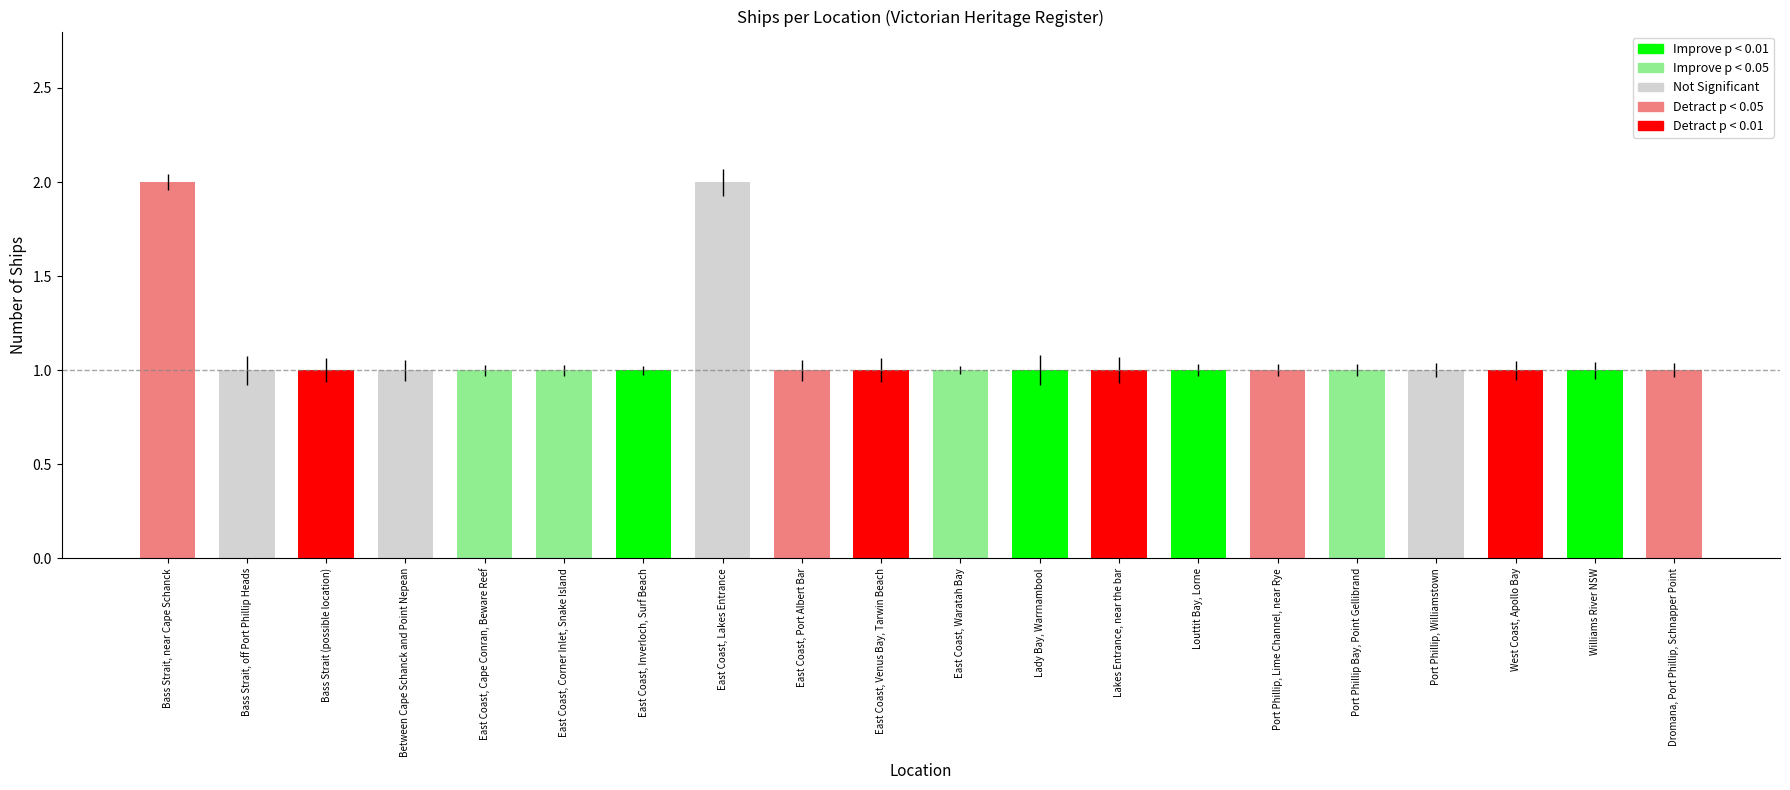

Reading right to left, transcribe all the data shown in this chart.

Dromana, Port Phillip, Schnapper Point=1	Williams River NSW=1	West Coast, Apollo Bay=1	Port Phillip, Williamstown=1	Port Phillip Bay, Point Gellibrand=1	Port Phillip, Lime Channel, near Rye=1	Louttit Bay, Lorne=1	Lakes Entrance, near the bar=1	Lady Bay, Warrnambool=1	East Coast, Waratah Bay=1	East Coast, Venus Bay, Tarwin Beach=1	East Coast, Port Albert Bar=1	East Coast, Lakes Entrance=2	East Coast, Inverloch, Surf Beach=1	East Coast, Corner Inlet, Snake Island=1	East Coast, Cape Conran, Beware Reef=1	Between Cape Schanck and Point Nepean=1	Bass Strait (possible location)=1	Bass Strait, off Port Phillip Heads=1	Bass Strait, near Cape Schanck=2